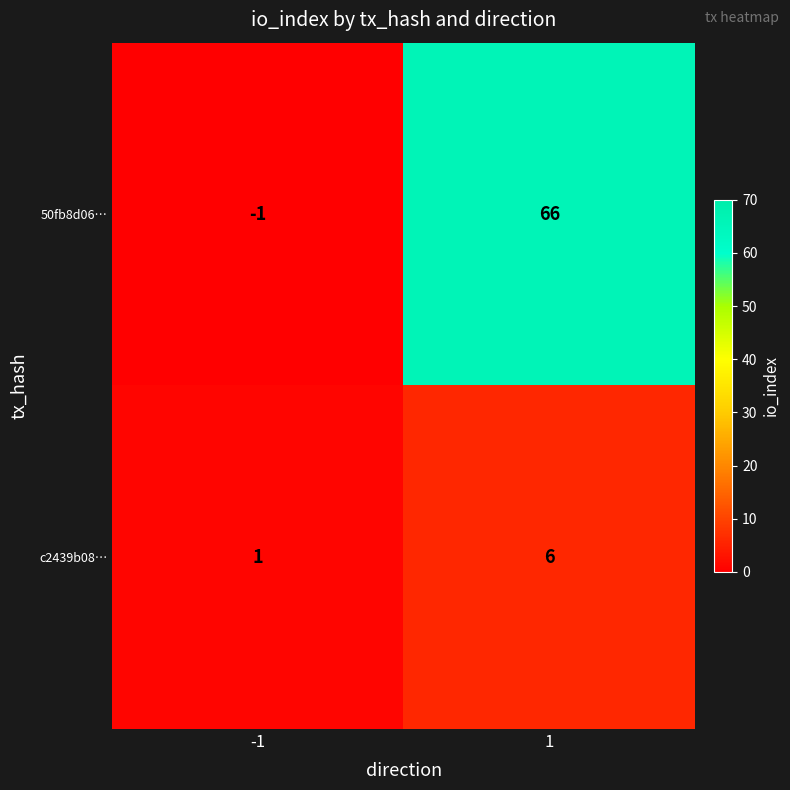

Read the c2439b08… value at 1.

6